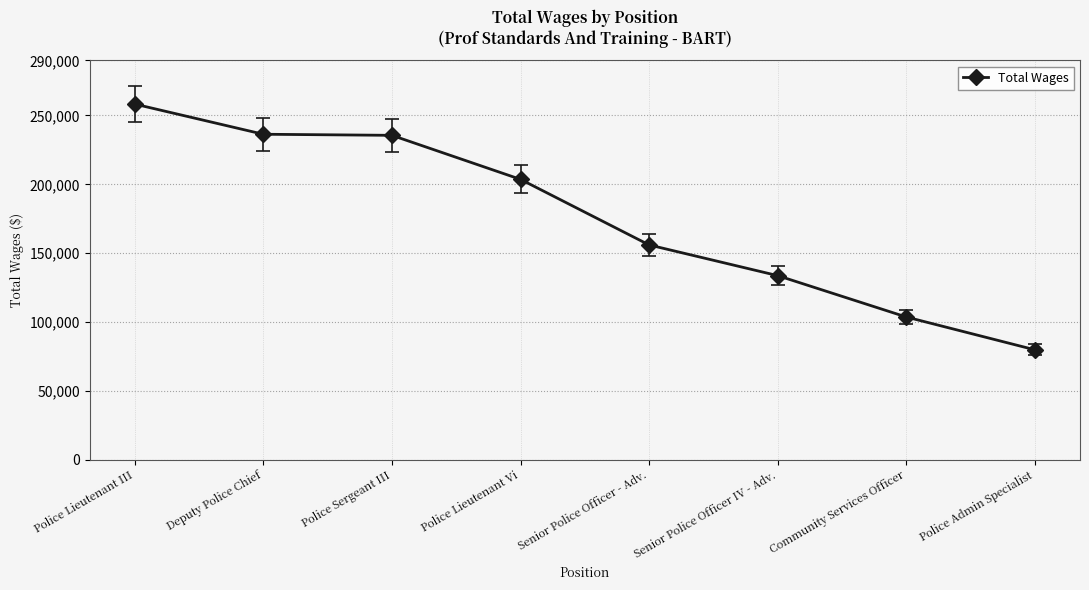

True or false: there are more than 2 points higher than both neighbors.

False